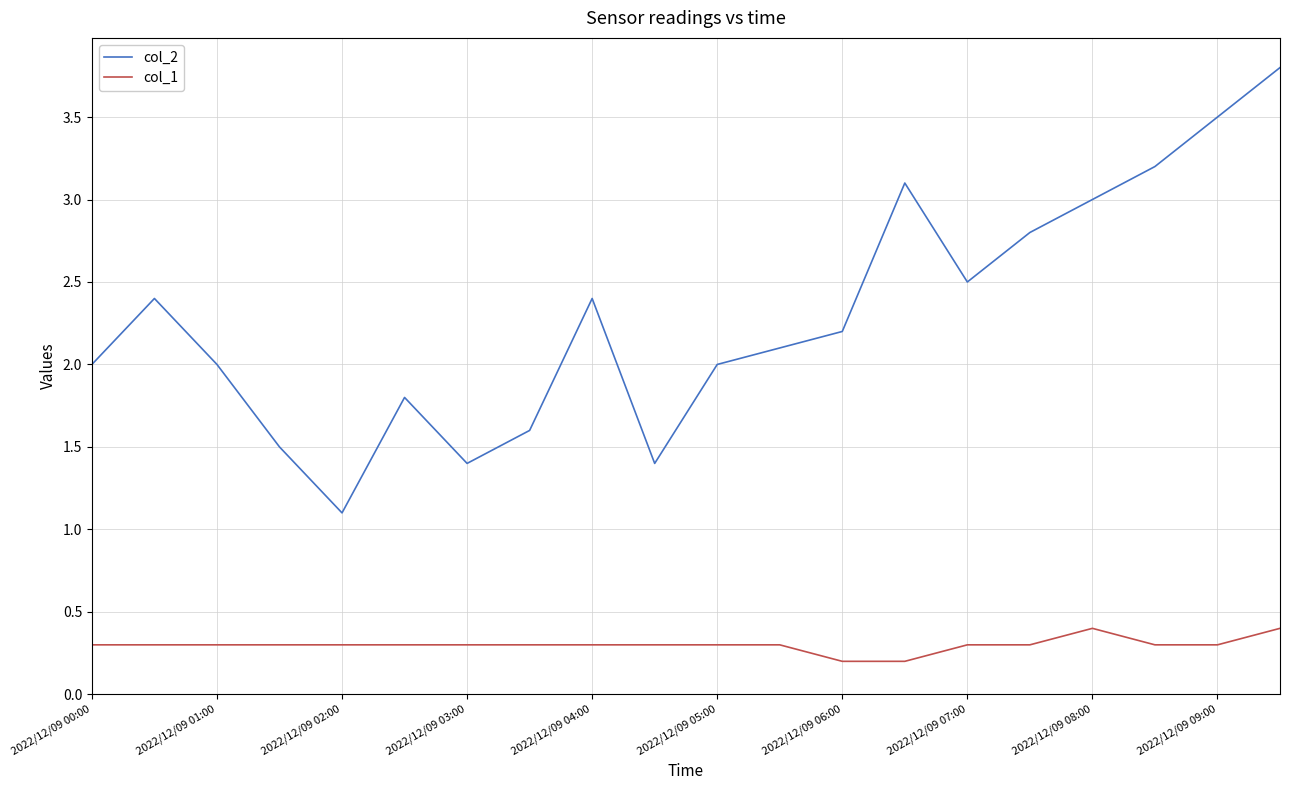

List the series in order of their overall mean, highest first.

col_2, col_1